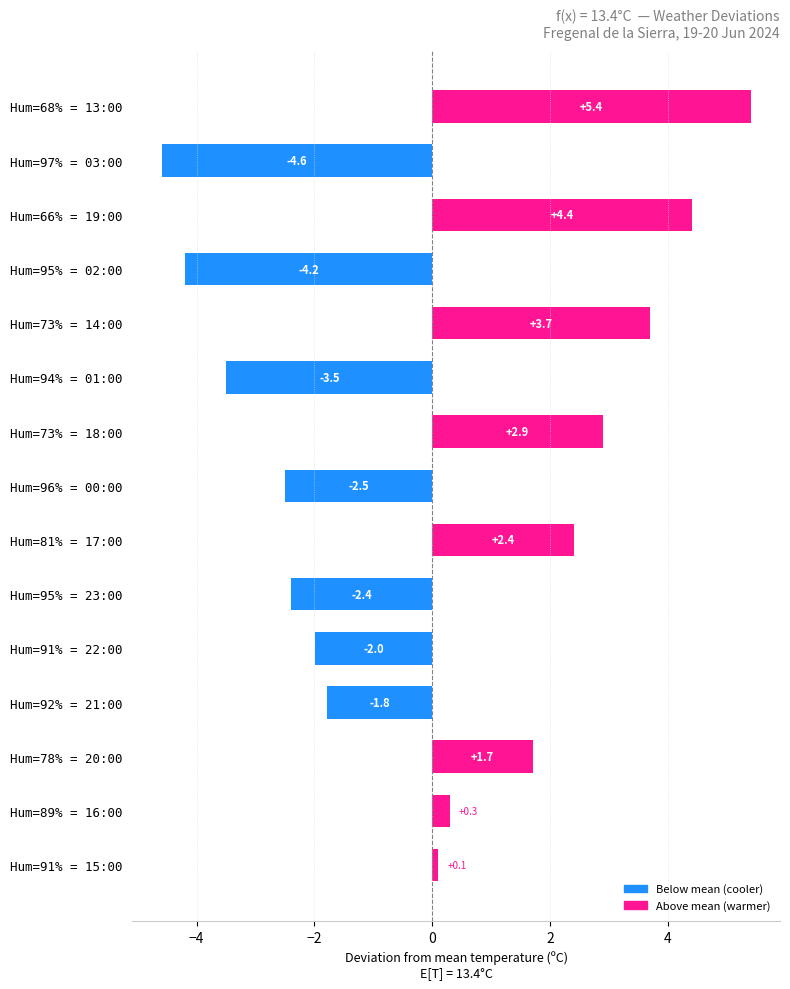

At which category does the chart reach its peak across all series?

Hum=68% = 13:00